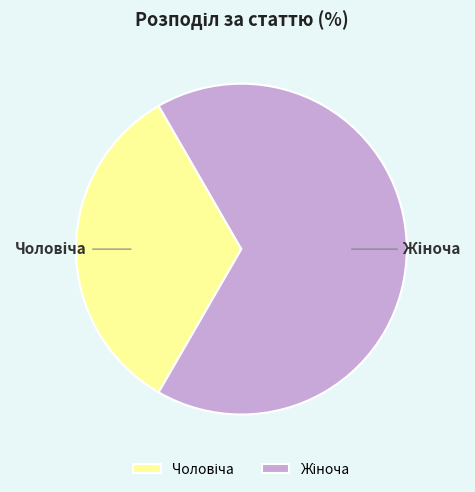

Which slice is the smallest?

Чоловіча